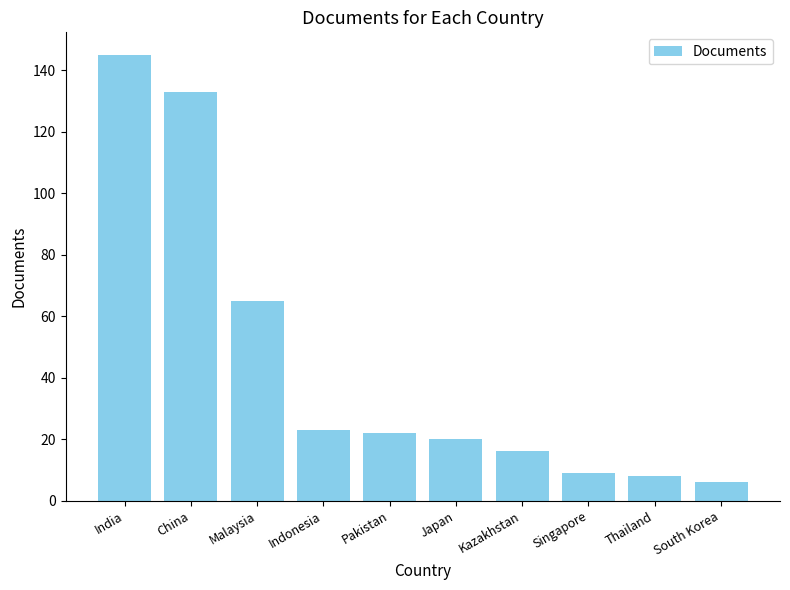

How many data points does each series have?

10